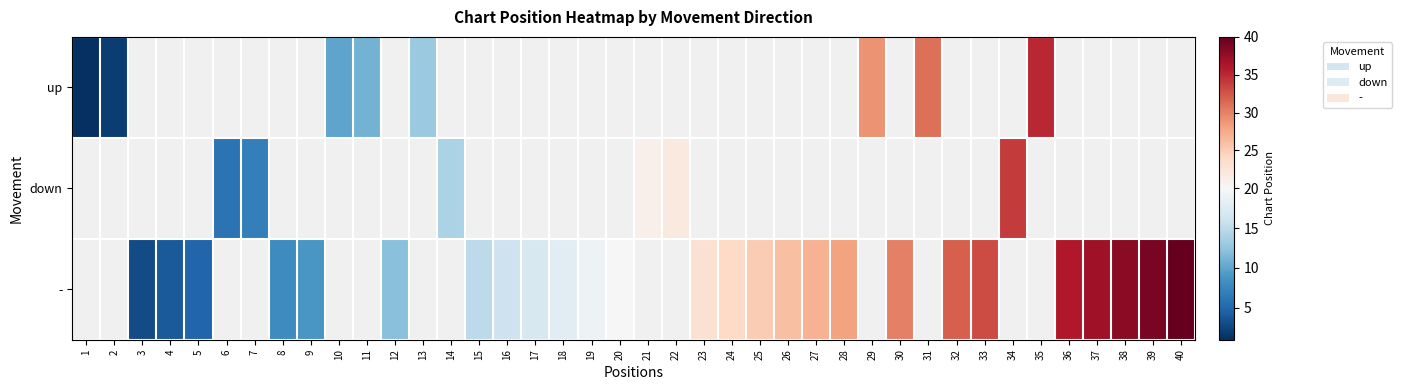

List the labels in order of up value, smallest first.

1, 2, 3, 4, 5, 6, 7, 8, 9, 10, 11, 12, 13, 14, 15, 16, 17, 18, 19, 20, 21, 22, 23, 24, 25, 26, 27, 28, 29, 30, 31, 32, 33, 34, 35, 36, 37, 38, 39, 40